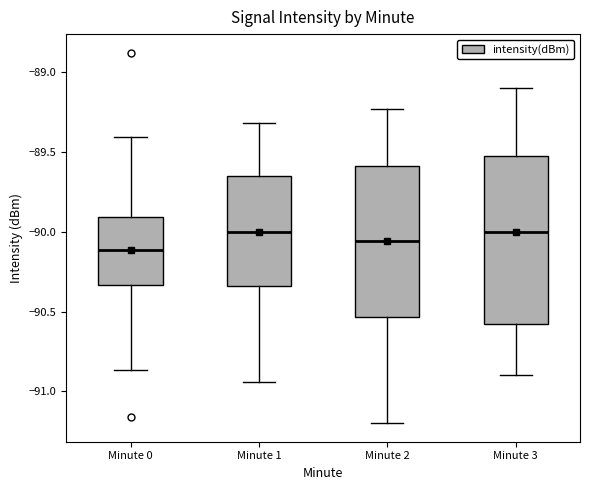

Which box has the lowest median line?

Minute 0